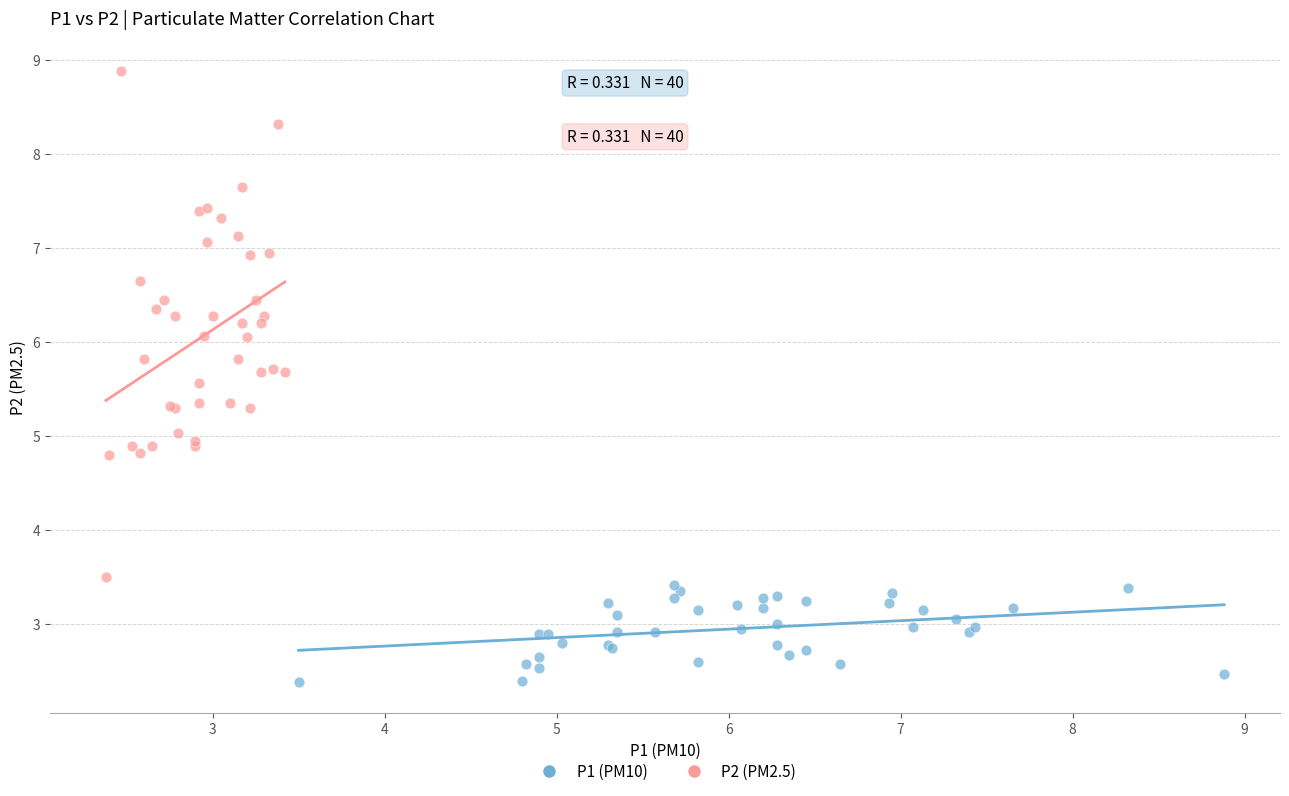

Which series reaches the maximum Y coordinate?

P2 (PM2.5)